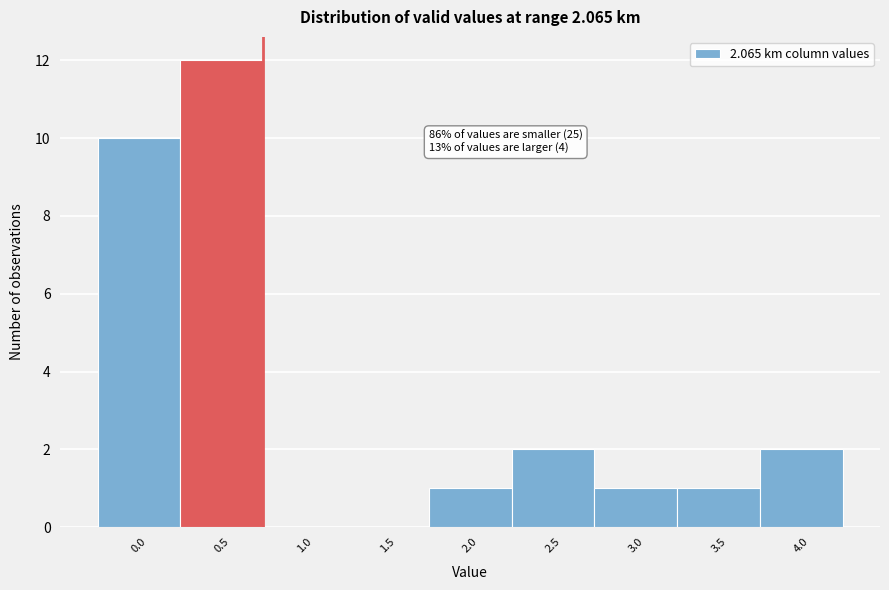

Reading right to left, list all the values displayed in this chart.

4.0=2	3.5=1	3.0=1	2.5=2	2.0=1	1.5=0	1.0=0	0.5=12	0.0=10